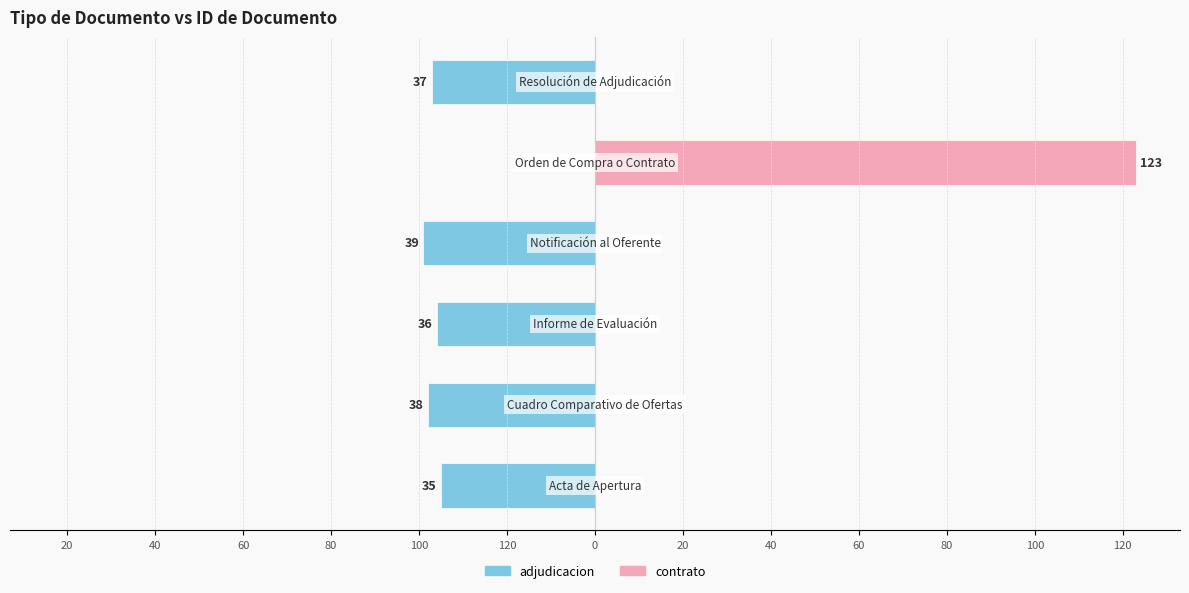

Is it true that adjudicacion equals 27 at 40?

False